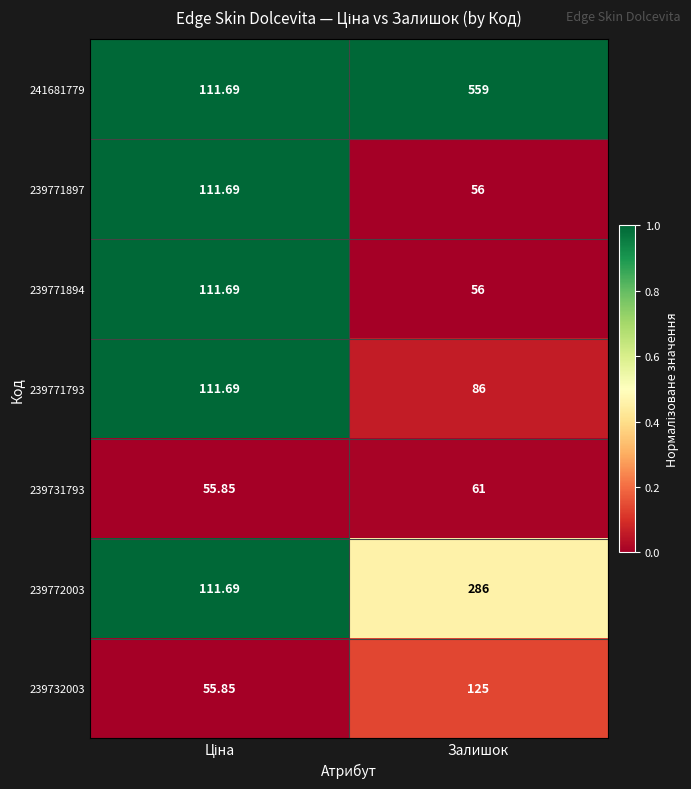

At which category is the sum across all series the highest?

Залишок